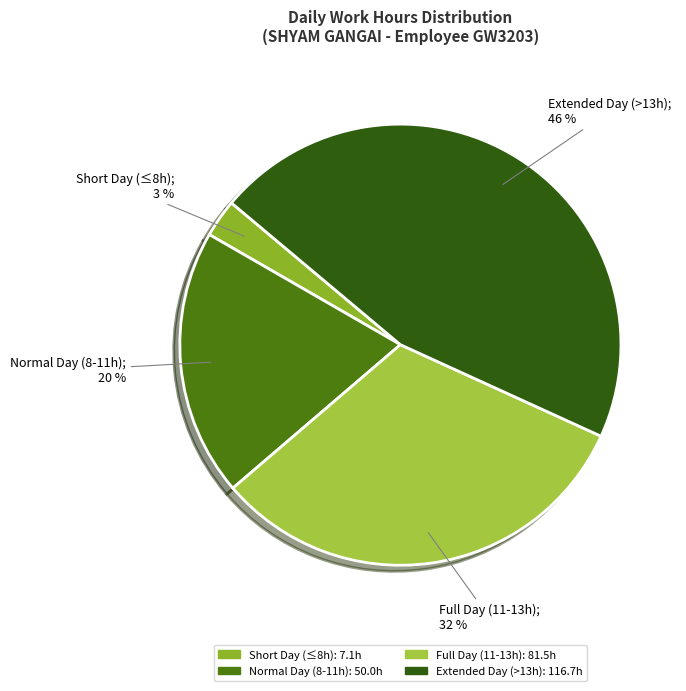

How many segments does this pie chart have?

4